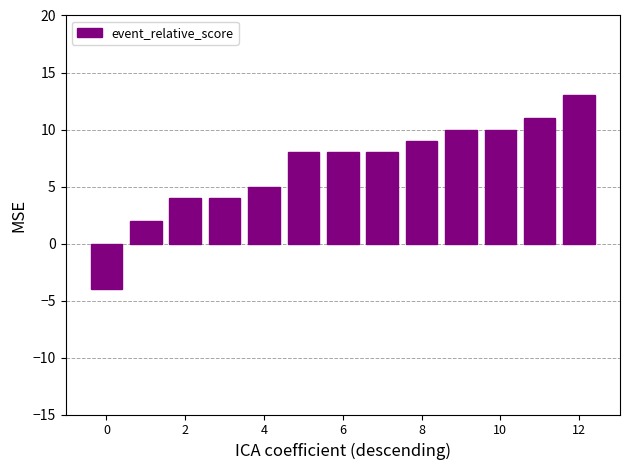

What is the difference between the maximum and second lowest values?

11